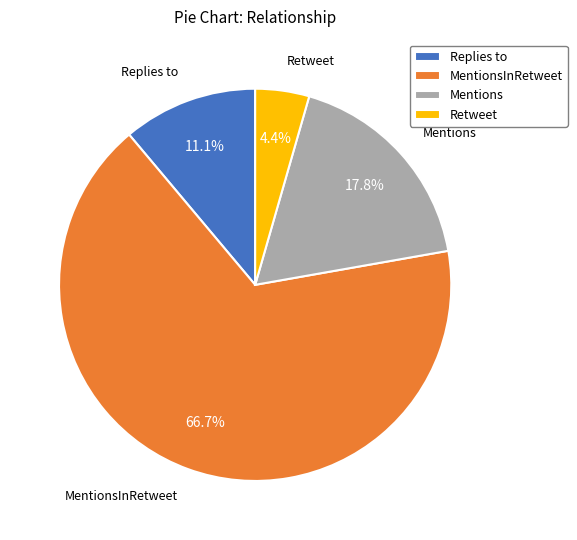

Does any single category account for the majority?

Yes